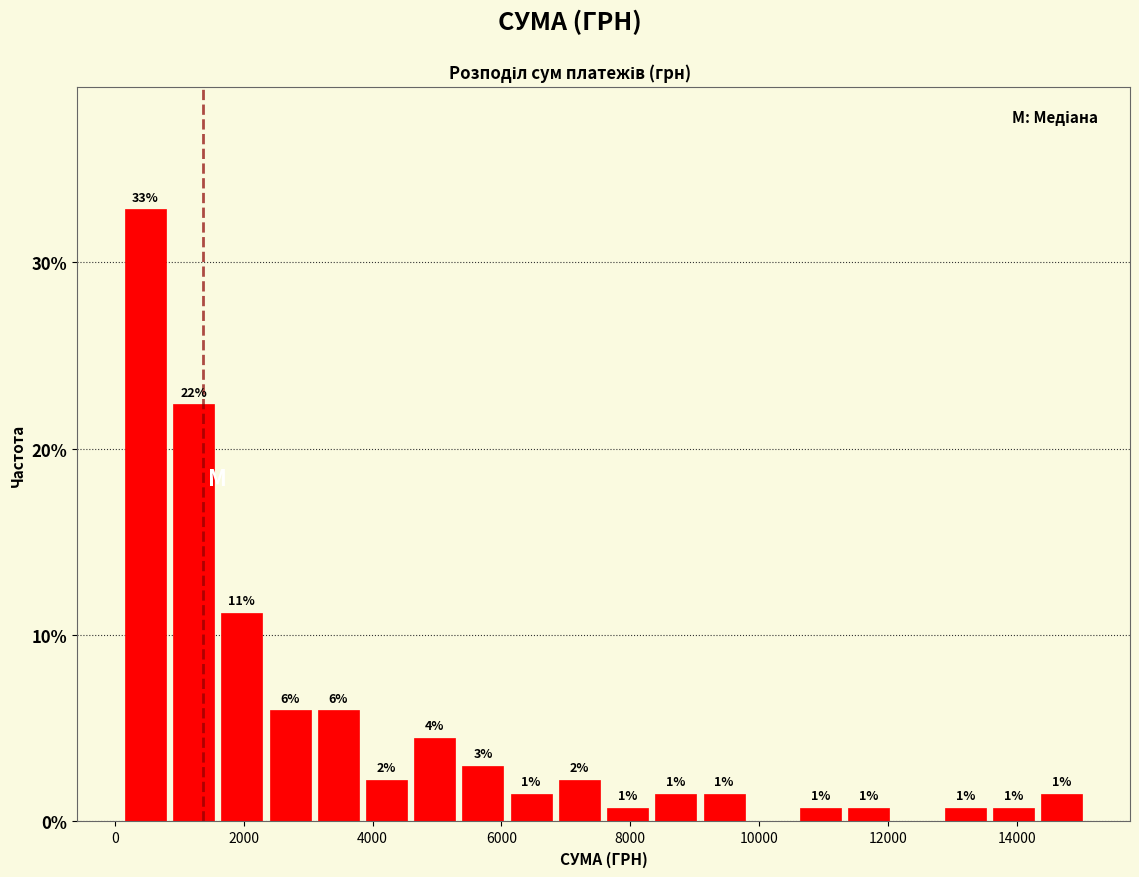

Read against the x-axis, roughly where is the centre of the tallest bar?

400